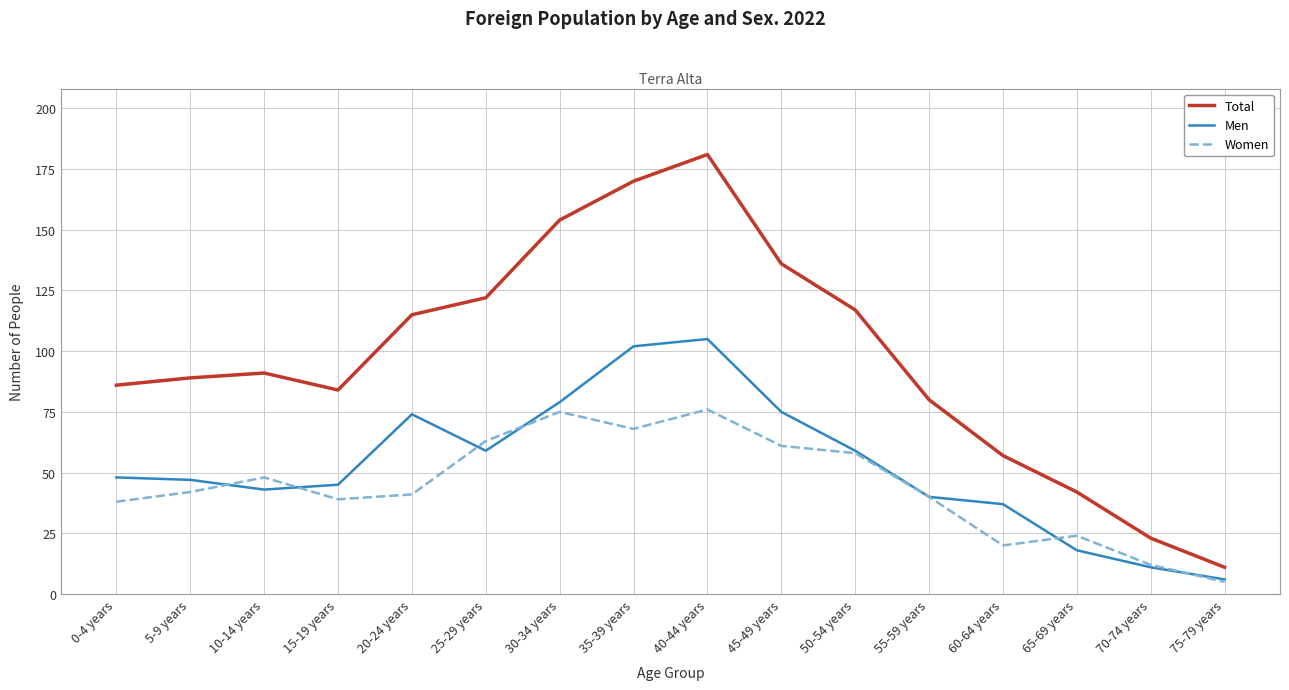

How many categories are shown in the chart?

16